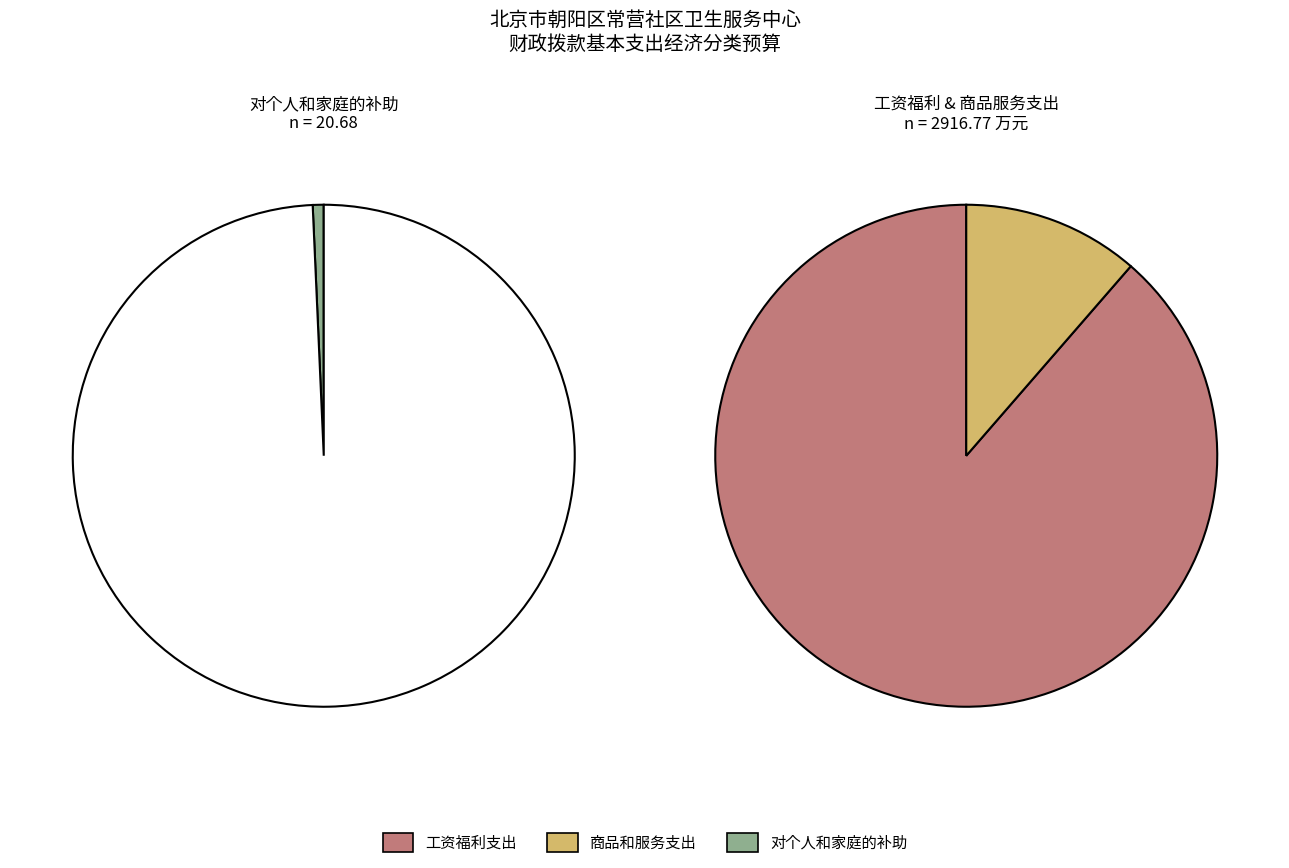

What is the change in value from 工资福利支出 to 商品和服务支出?

-2253.0